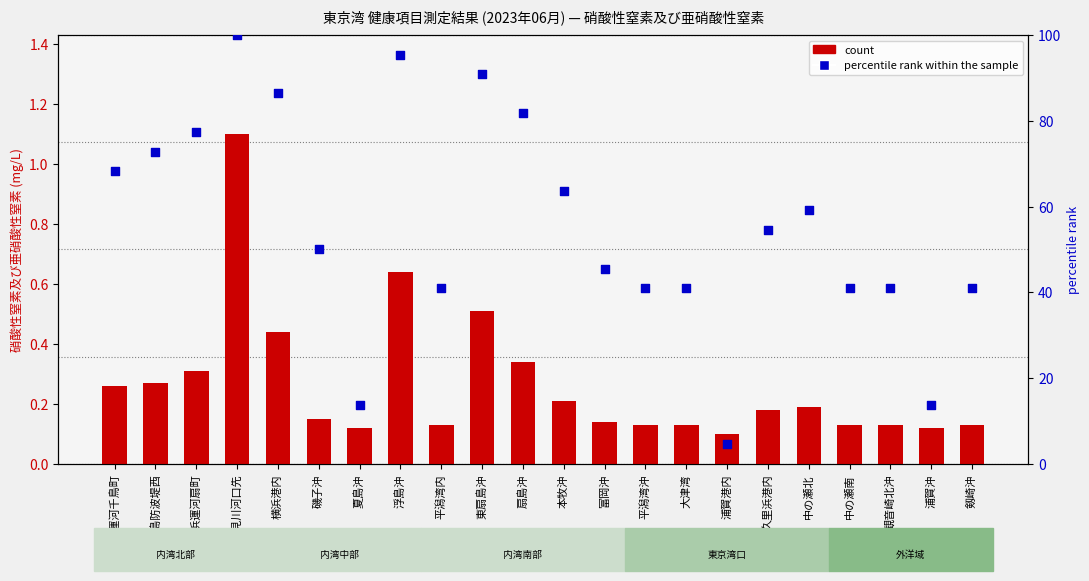

At how many categories does at least one series exceed 57?

10